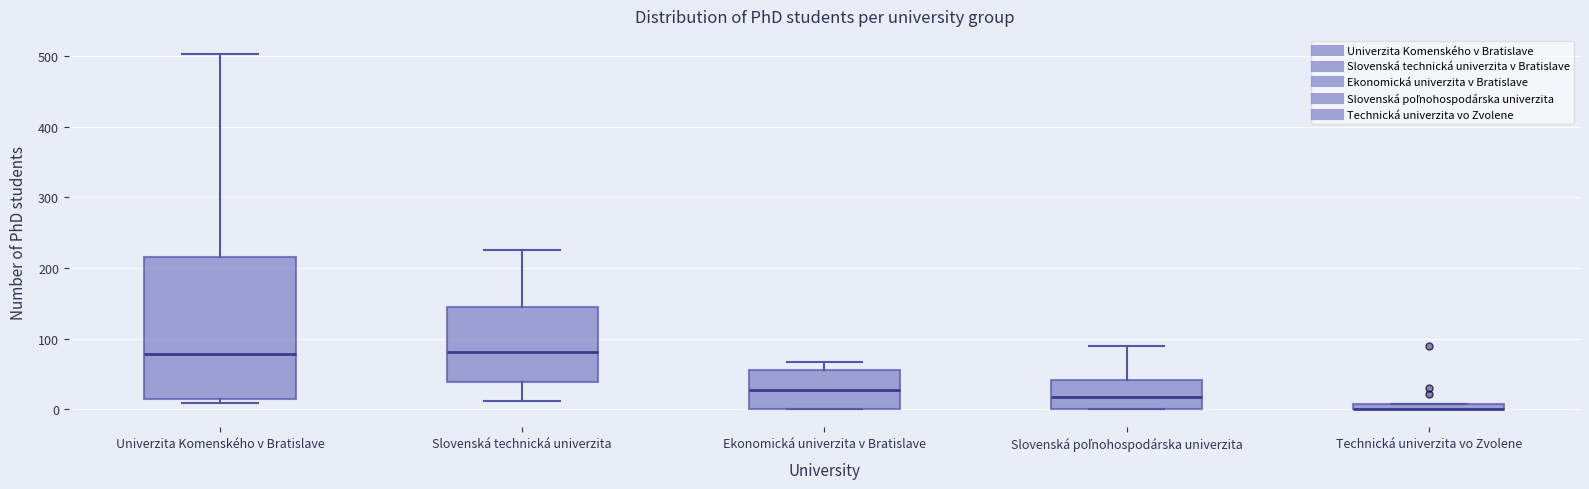

Where is the upper edge of the box for Slovenská poľnohospodárska univerzita on the y-axis? The values are not printed on the chart, so give them approximately, as read against the axis.

40